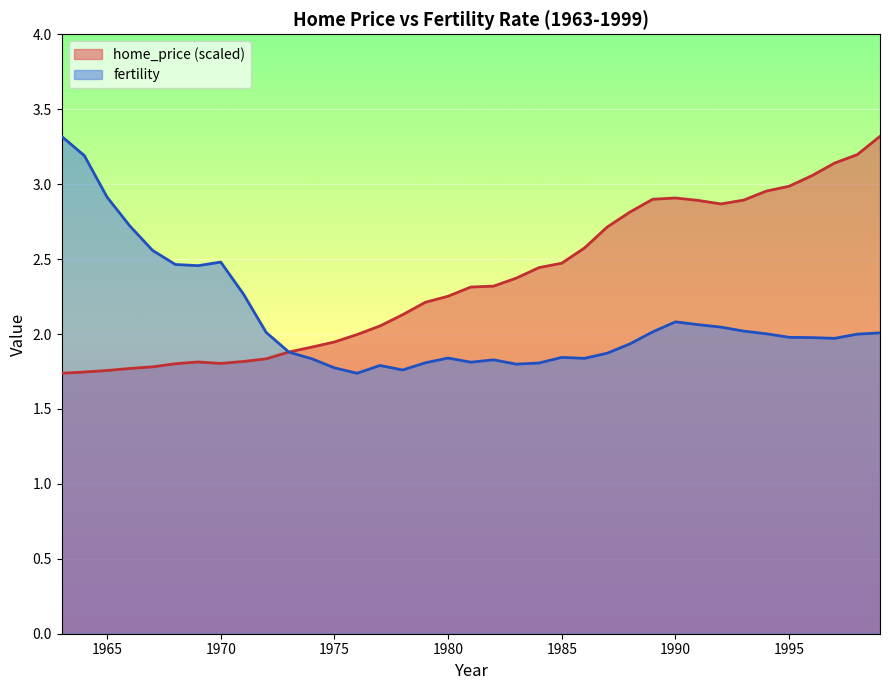

What is the maximum value shown in the chart?

3.3